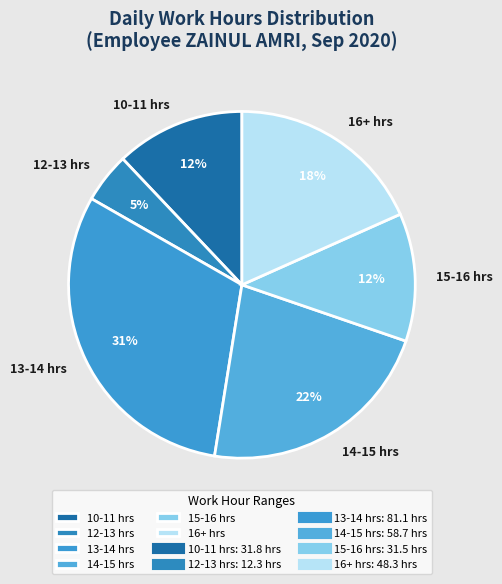

Is the sum of 12-13 hrs and 16+ hrs greater than half?

No